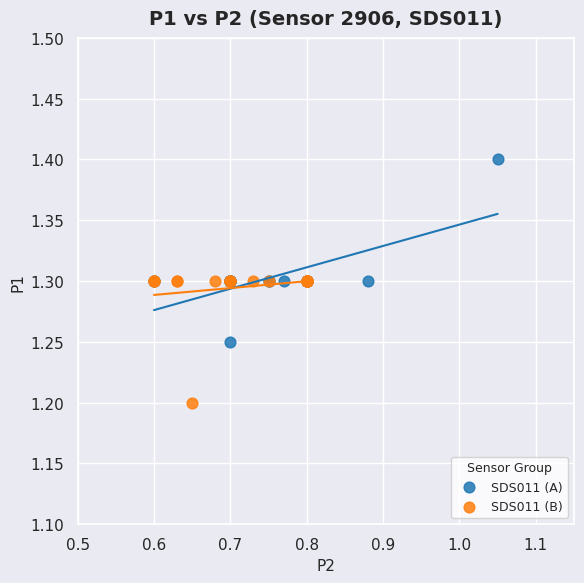

Which series has the widest spread of Y values?

SDS011 (A)